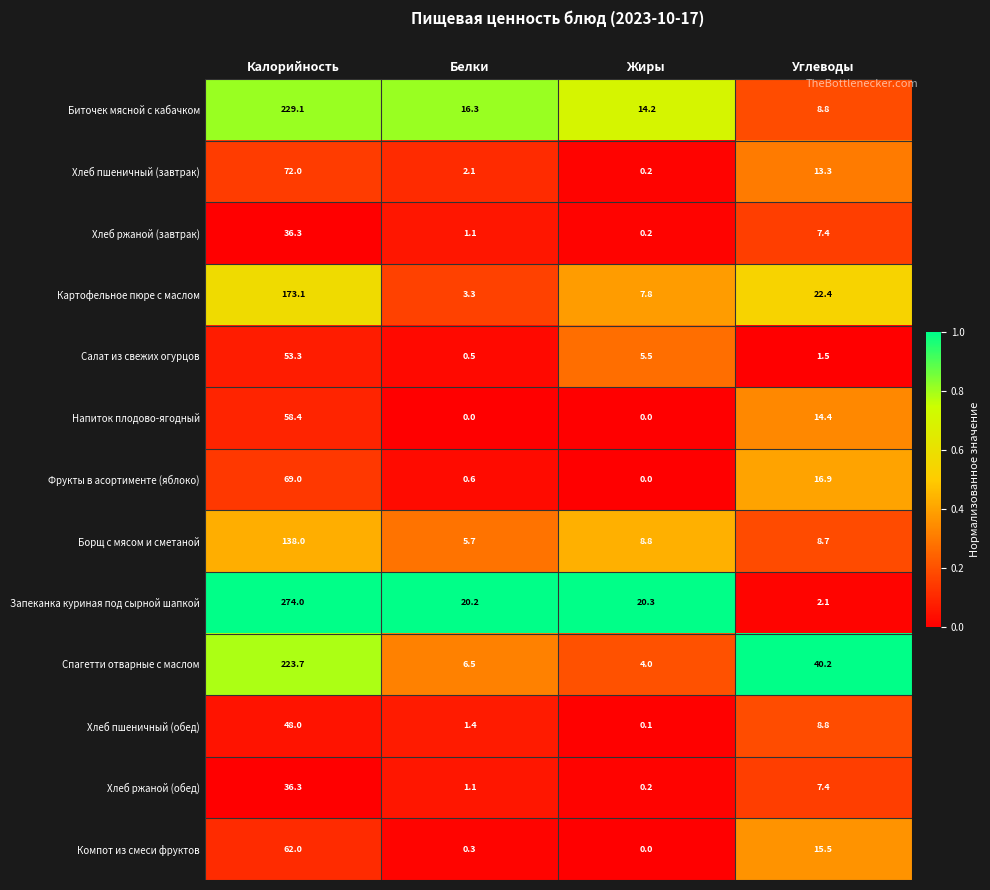

True or false: Хлеб ржаной (обед) has a value of 4.6 at Углеводы.

False